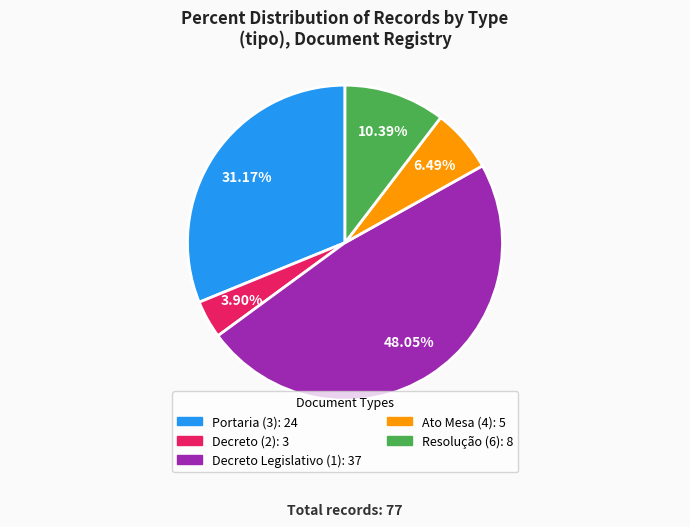

Is there a majority slice in this chart?

No